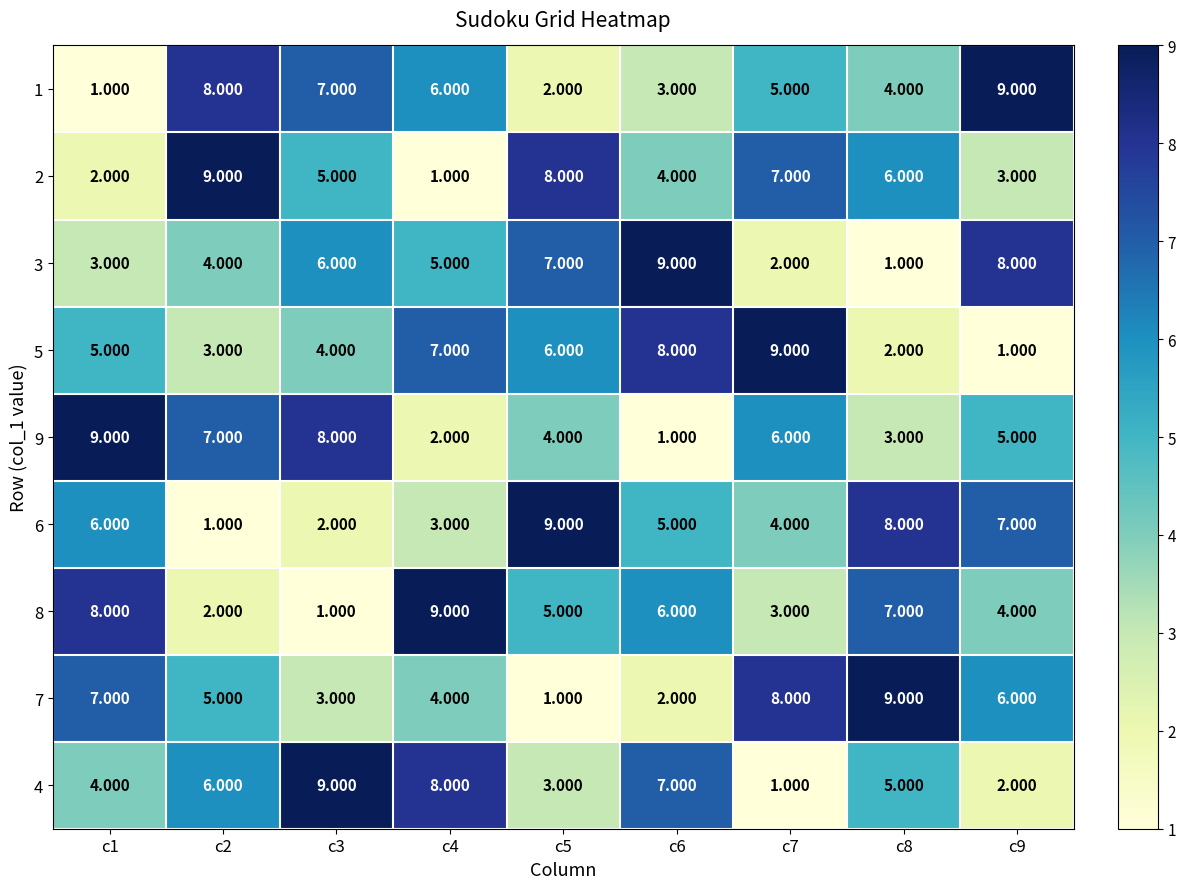

Is the value of 8 at c3 greater than the value of 4 at c2?

No